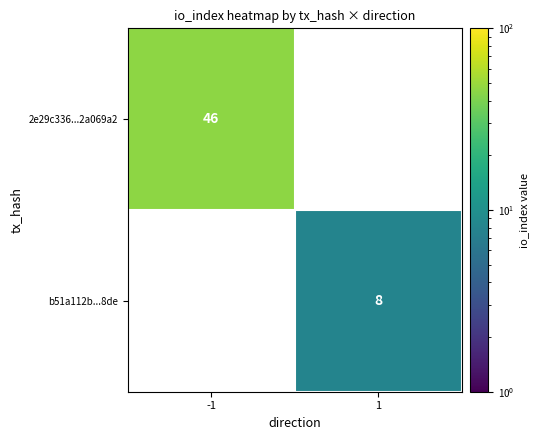

True or false: 2e29c336...2a069a2 has a value of 11 at -1.

False